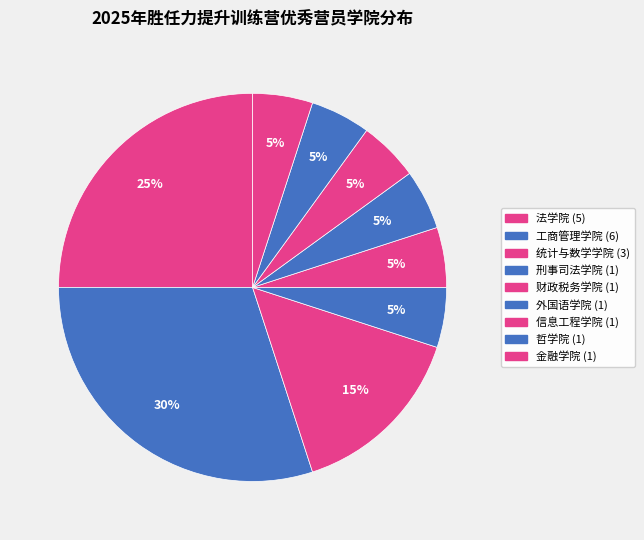

How many slices are in this pie chart?

9